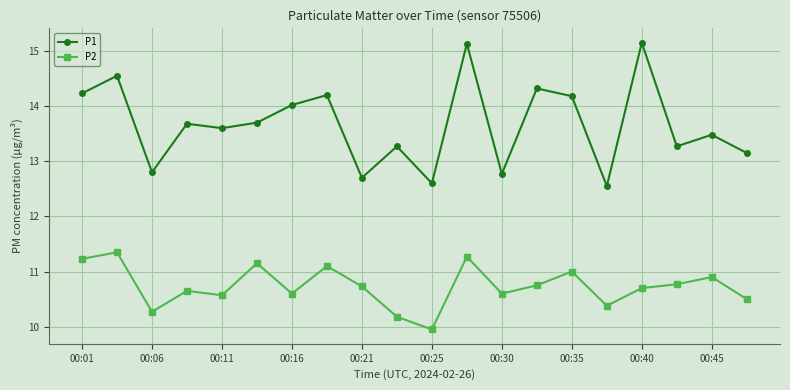

True or false: P2 and P1 cross at least once.

False